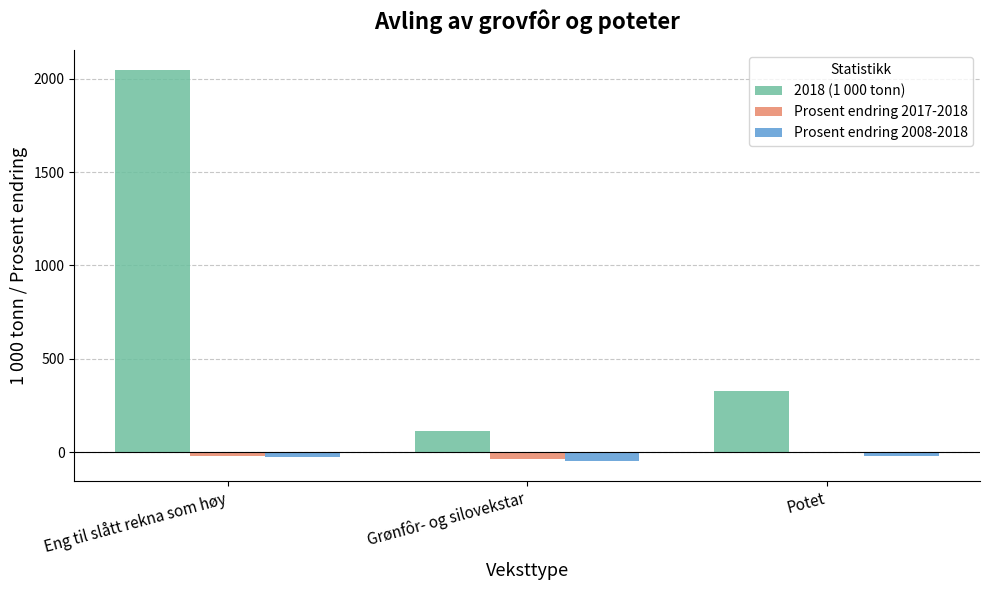

The 2018 (1 000 tonn) series shows 2047.0 at Eng til slått rekna som høy. True or false?

True